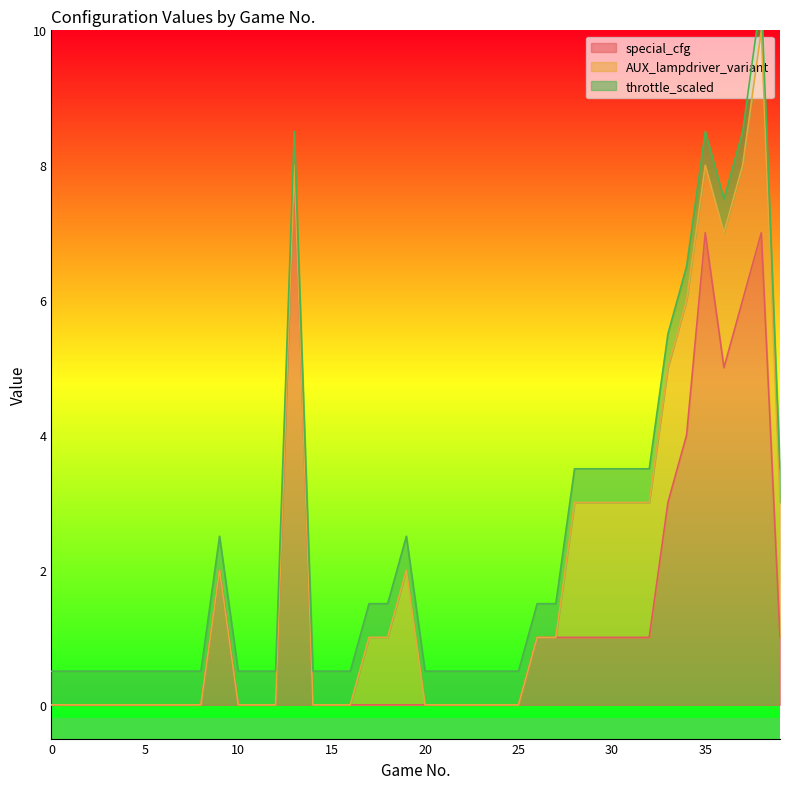

After their last crossing, which series has the higher values: AUX_lampdriver_variant or special_cfg?

AUX_lampdriver_variant